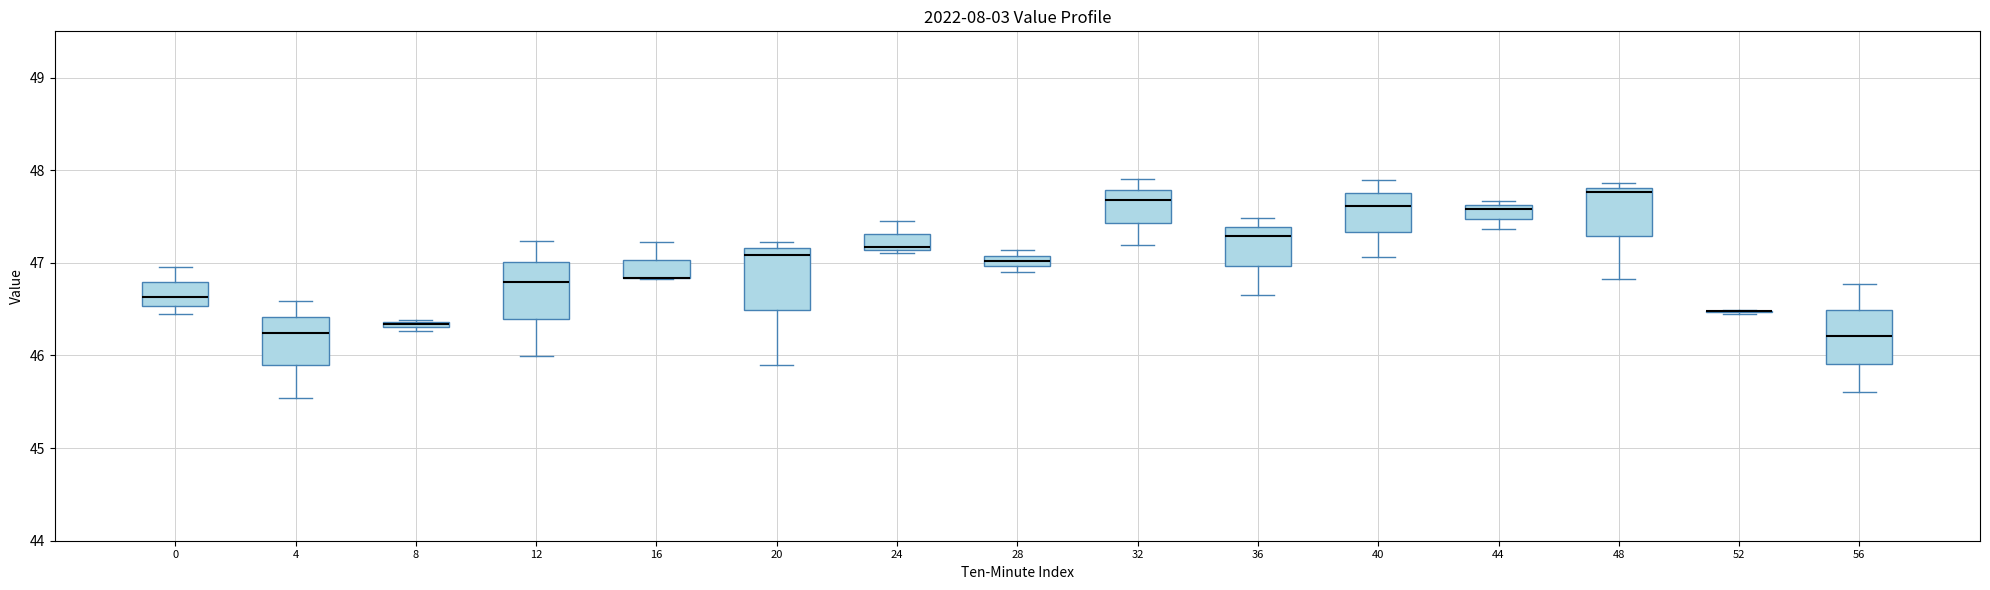

Where does the upper whisker of the box at x = 16 end on the y-axis? The values are not printed on the chart, so give them approximately, as read against the axis.

47.2